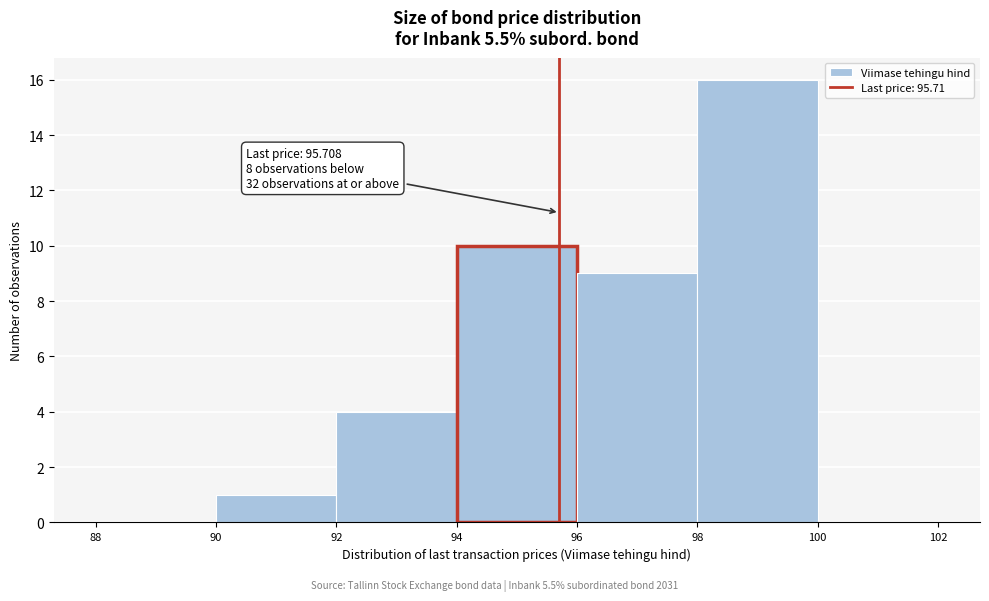

Which range on the x-axis has the tallest bar?

98 to 100